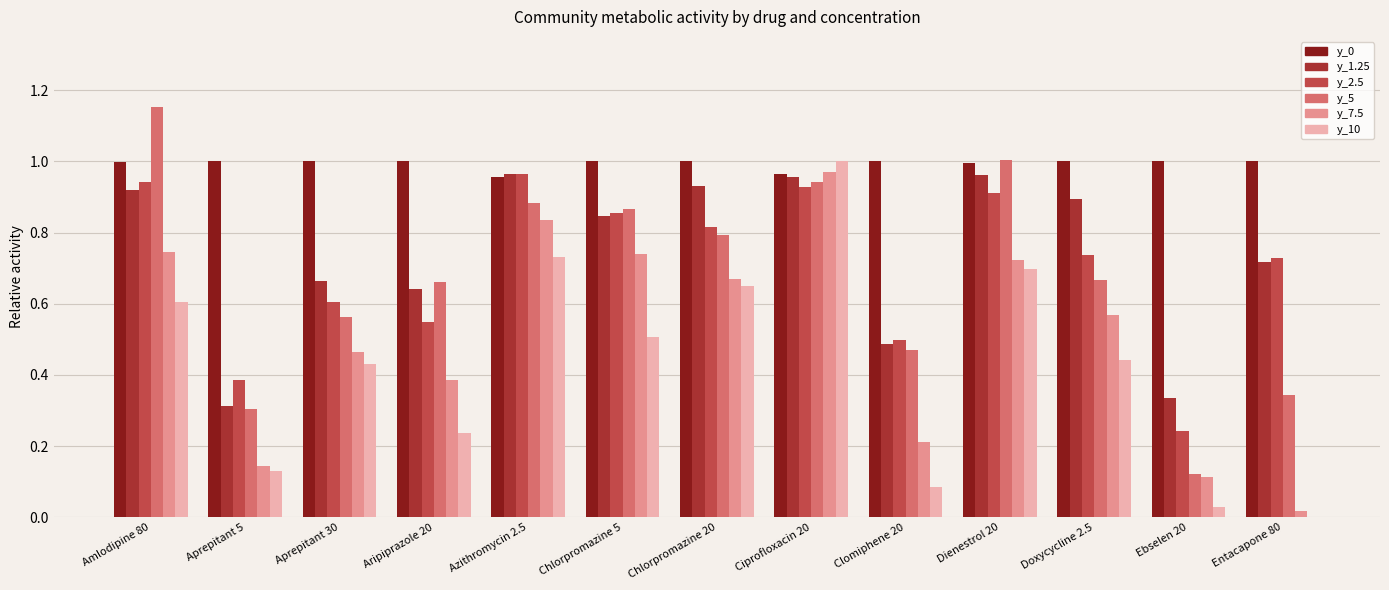

What is the sum of the y_1.25 values at Chlorpromazine 20 and Azithromycin 2.5?

1.9